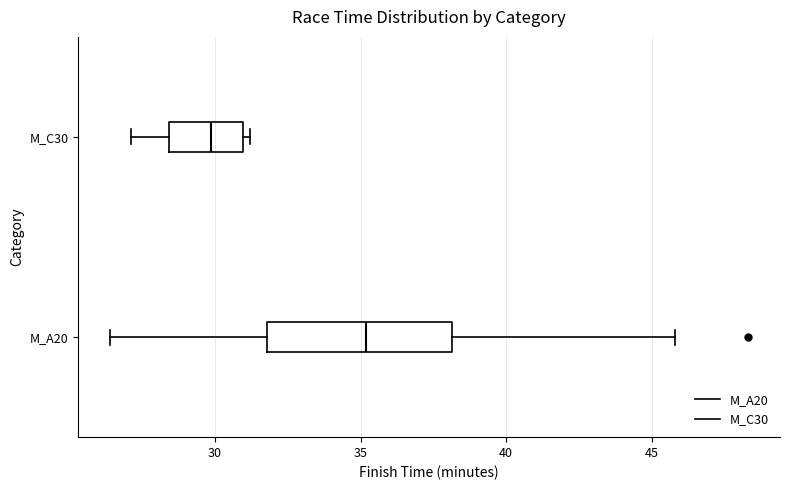

Reading bottom to top, transcribe this box plot: for each box, give where its median line is, the range the box spans, and where its two whiskers end, as read against the x-axis. The values are not printed on the chart, so give them approximately, as read against the axis.

M_A20: median 35.0, box 32.0 to 38.0, whiskers 26.5 to 46.0
M_C30: median 30.0, box 28.5 to 31.0, whiskers 27.0 to 31.0 (just right of the box's right edge)